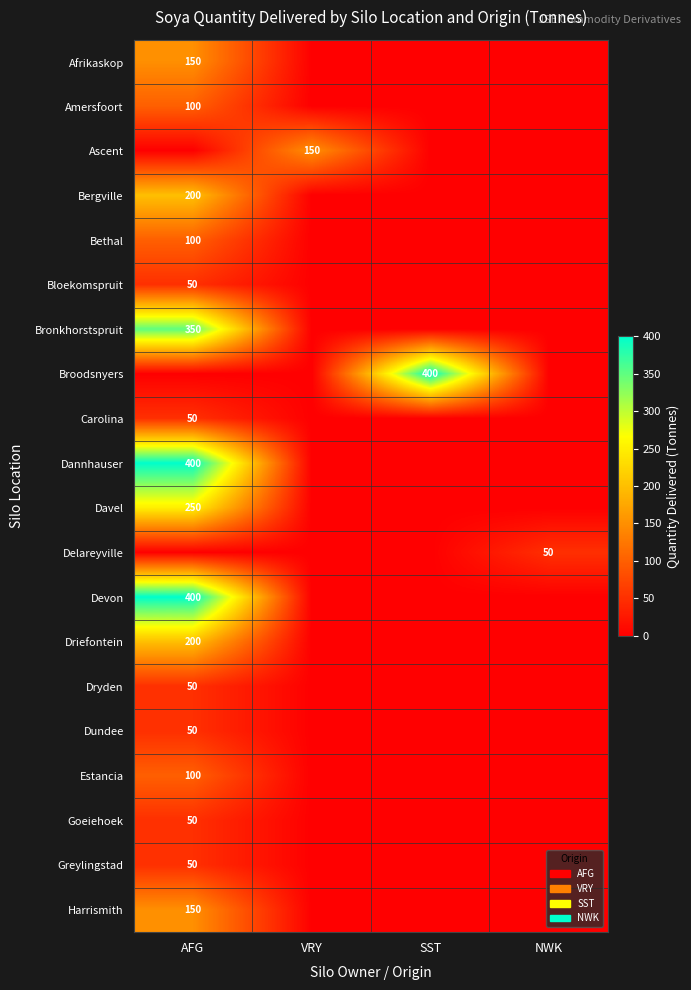

The value of Davel at AFG is 437. True or false?

False